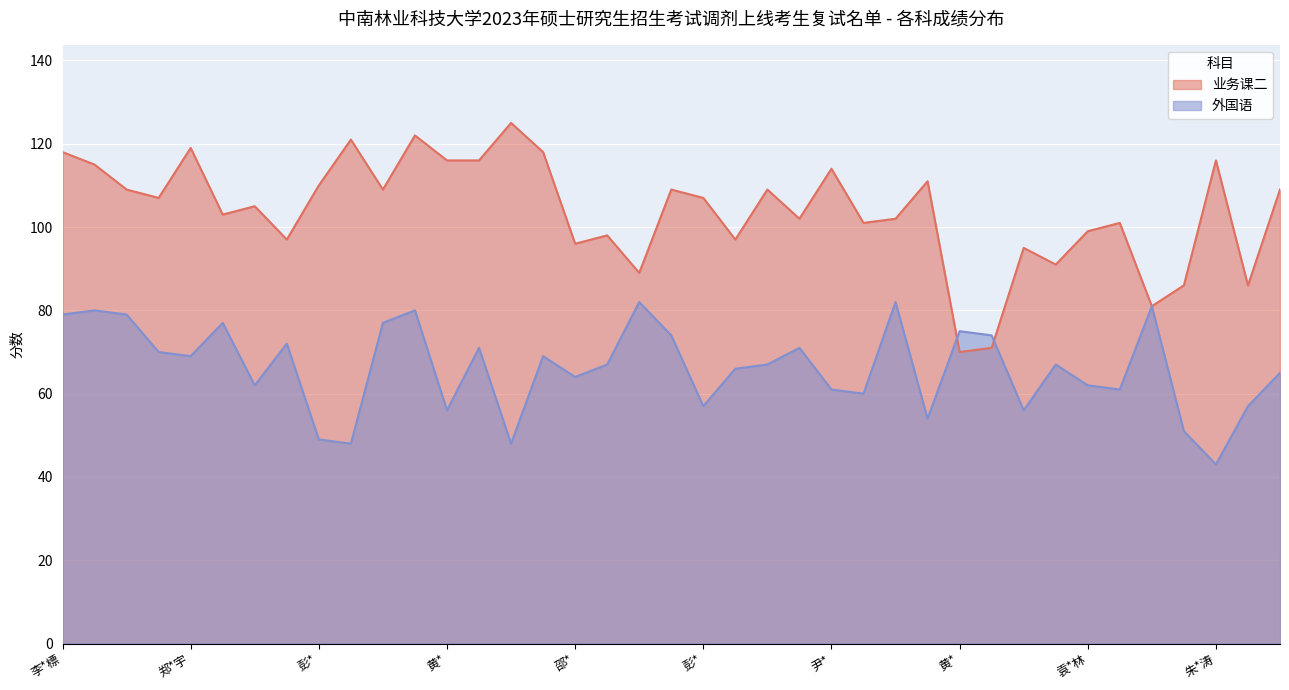

What is the total value across all series at 夏*强?

186